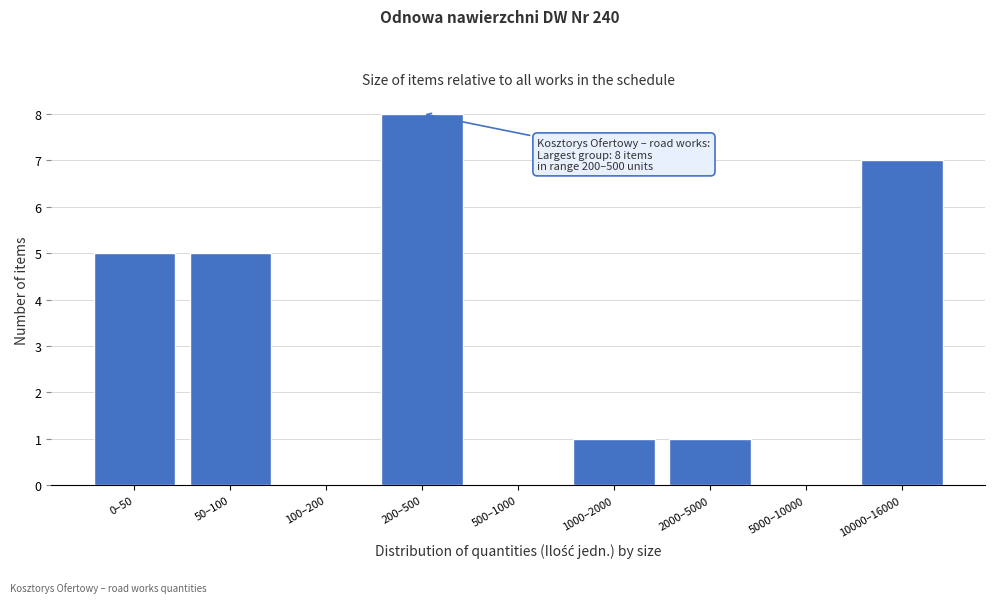

Reading right to left, list all the values displayed in this chart.

10000–16000=7	5000–10000=0	2000–5000=1	1000–2000=1	500–1000=0	200–500=8	100–200=0	50–100=5	0–50=5